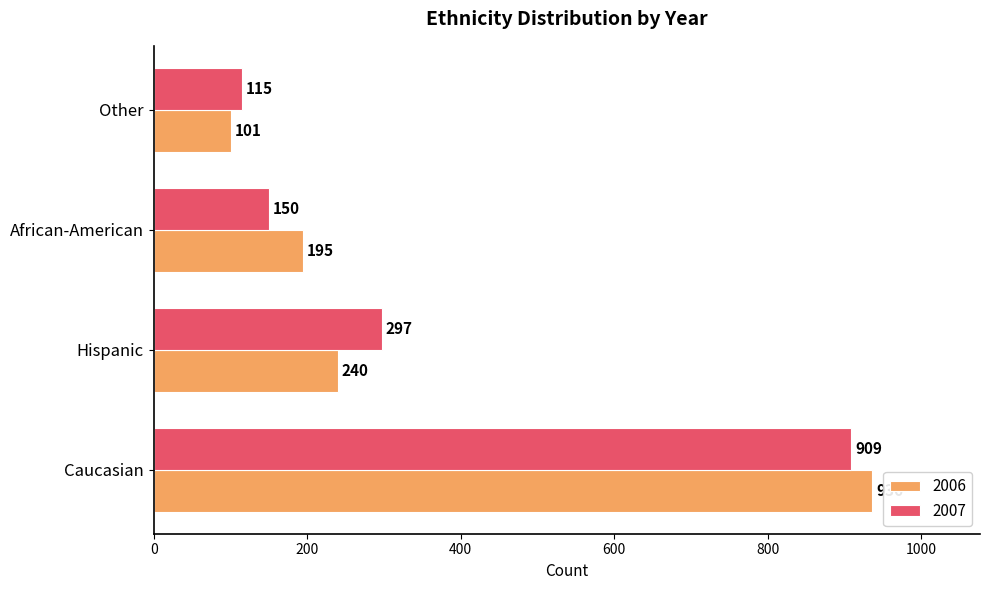

What are all the series names shown in the legend?

2006, 2007